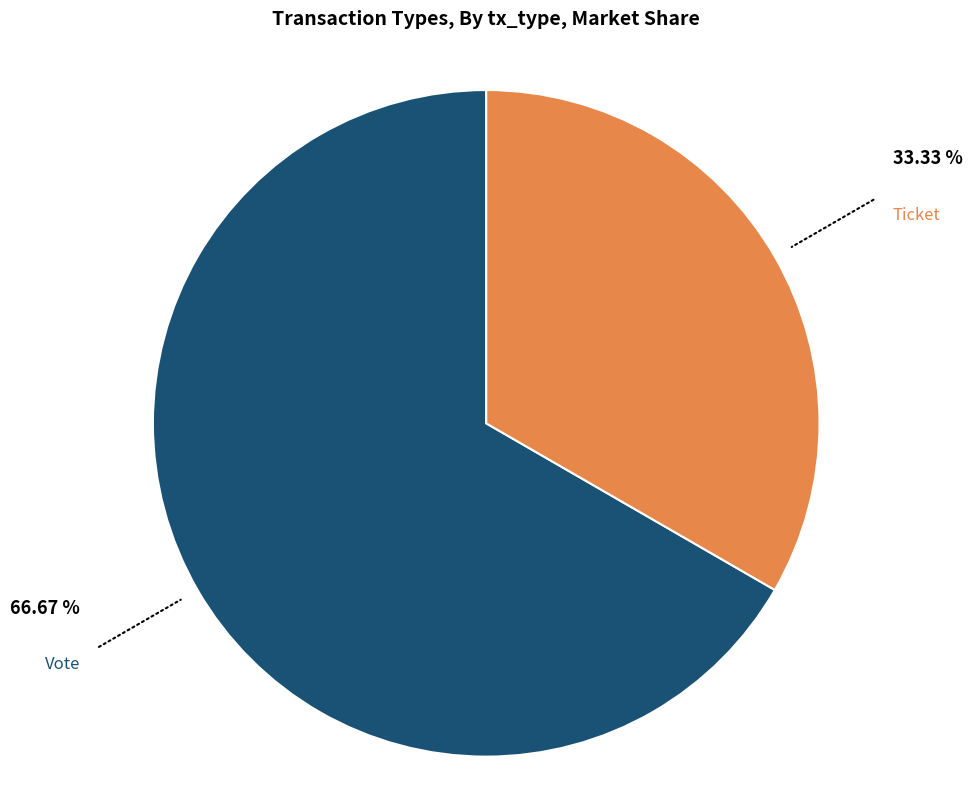

Rank the categories by value from highest to lowest.

Vote, Ticket